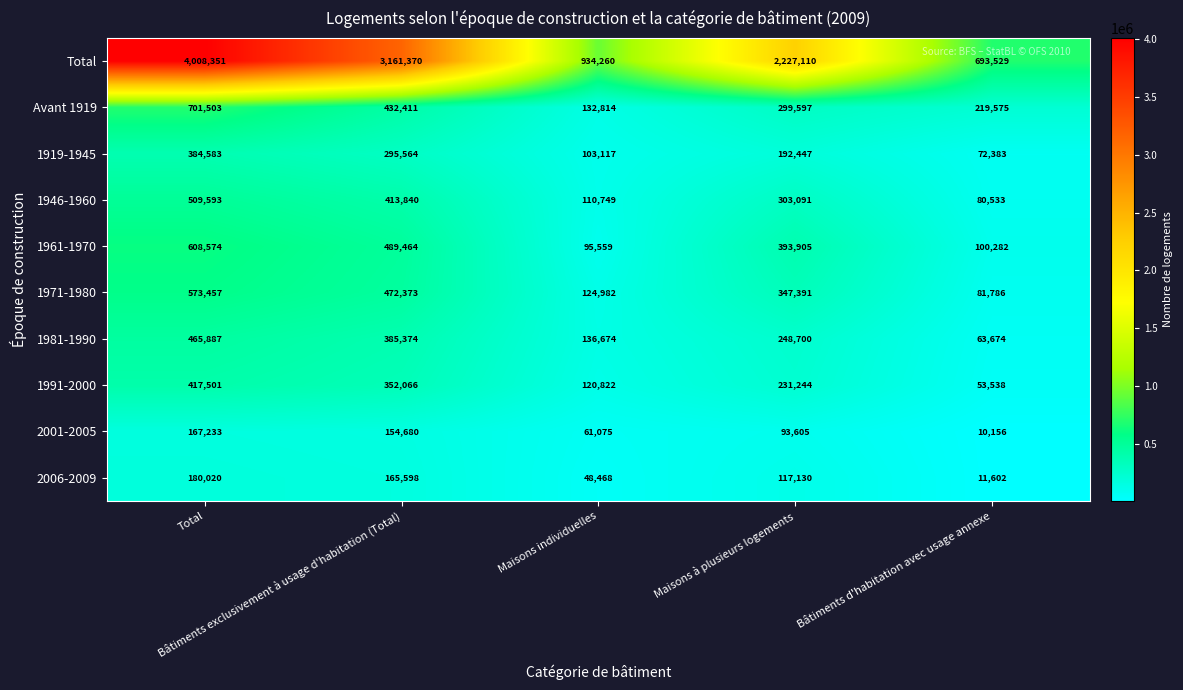

How many Avant 1919 values are between 219575 and 432411?

3